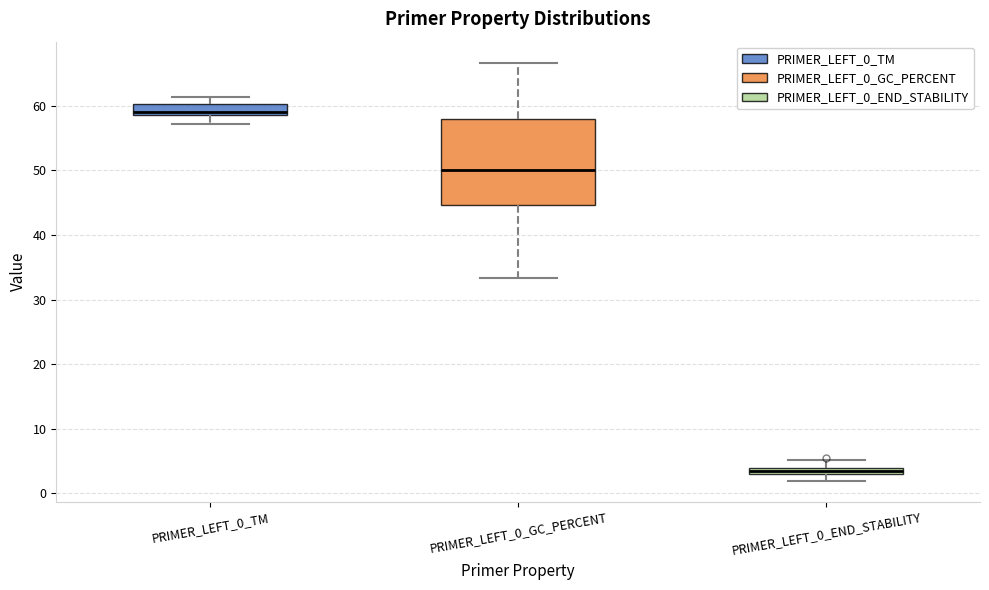

Which box is the tallest, from its lower edge to its upper edge?

PRIMER_LEFT_0_GC_PERCENT